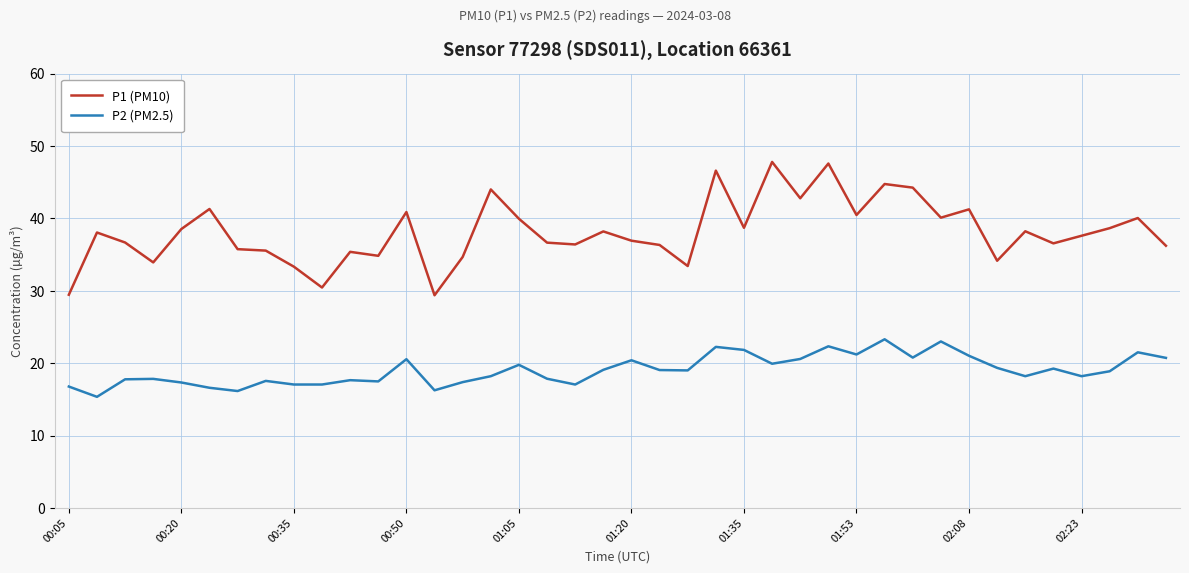

Does the chart display data point markers on the line(s)?

No